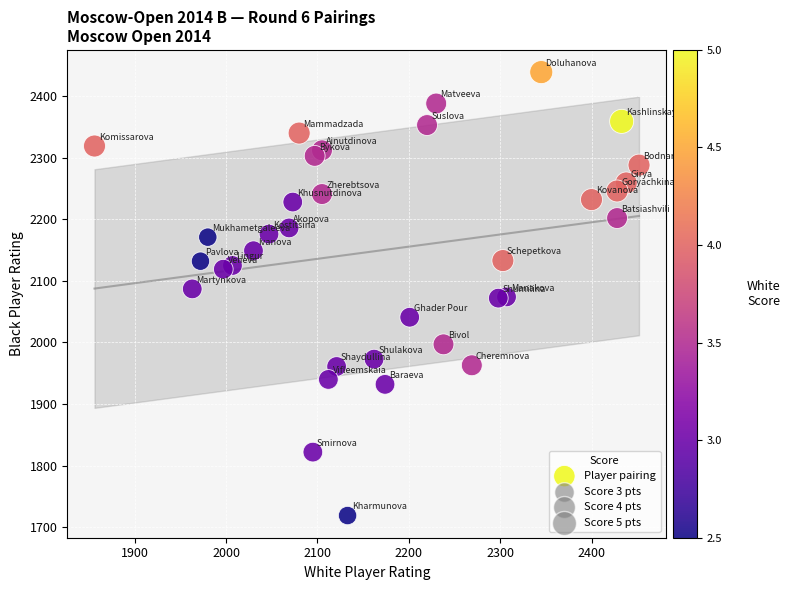

What is the range of X values (max minus min)?

596